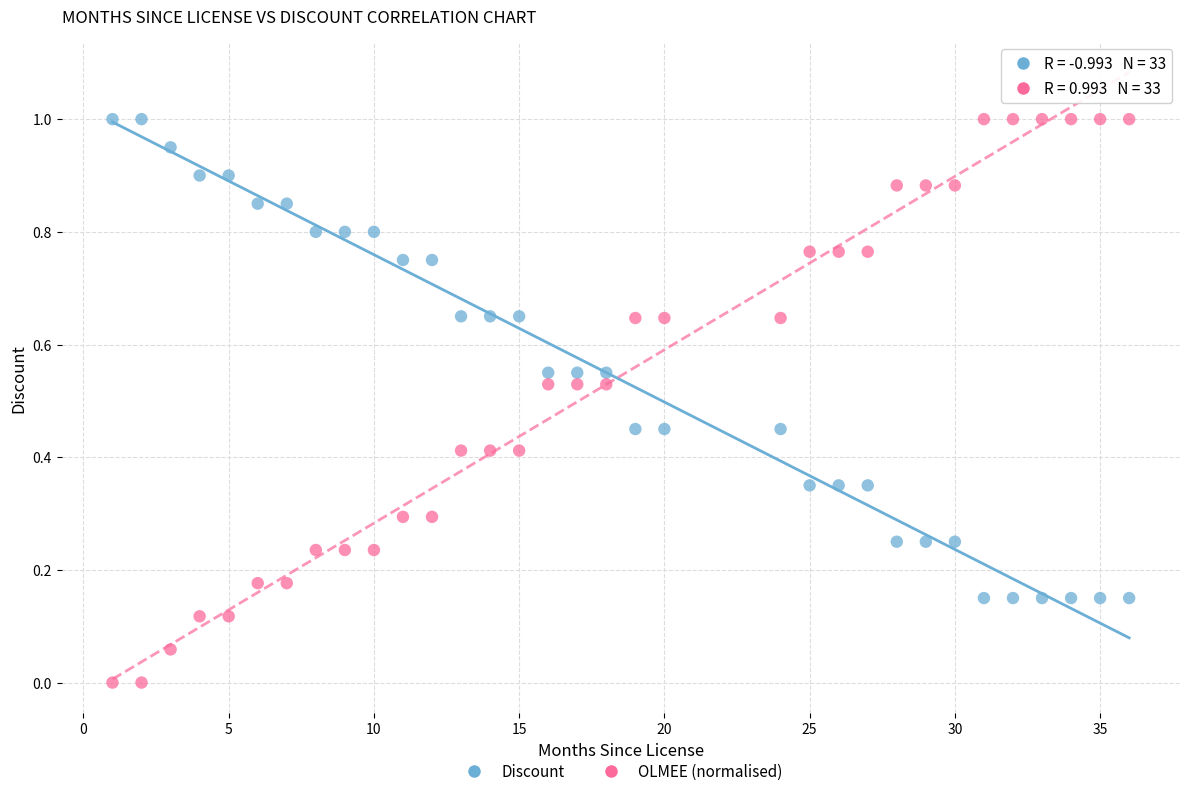

Which series has the largest Y range (max minus min)?

OLMEE (normalised)